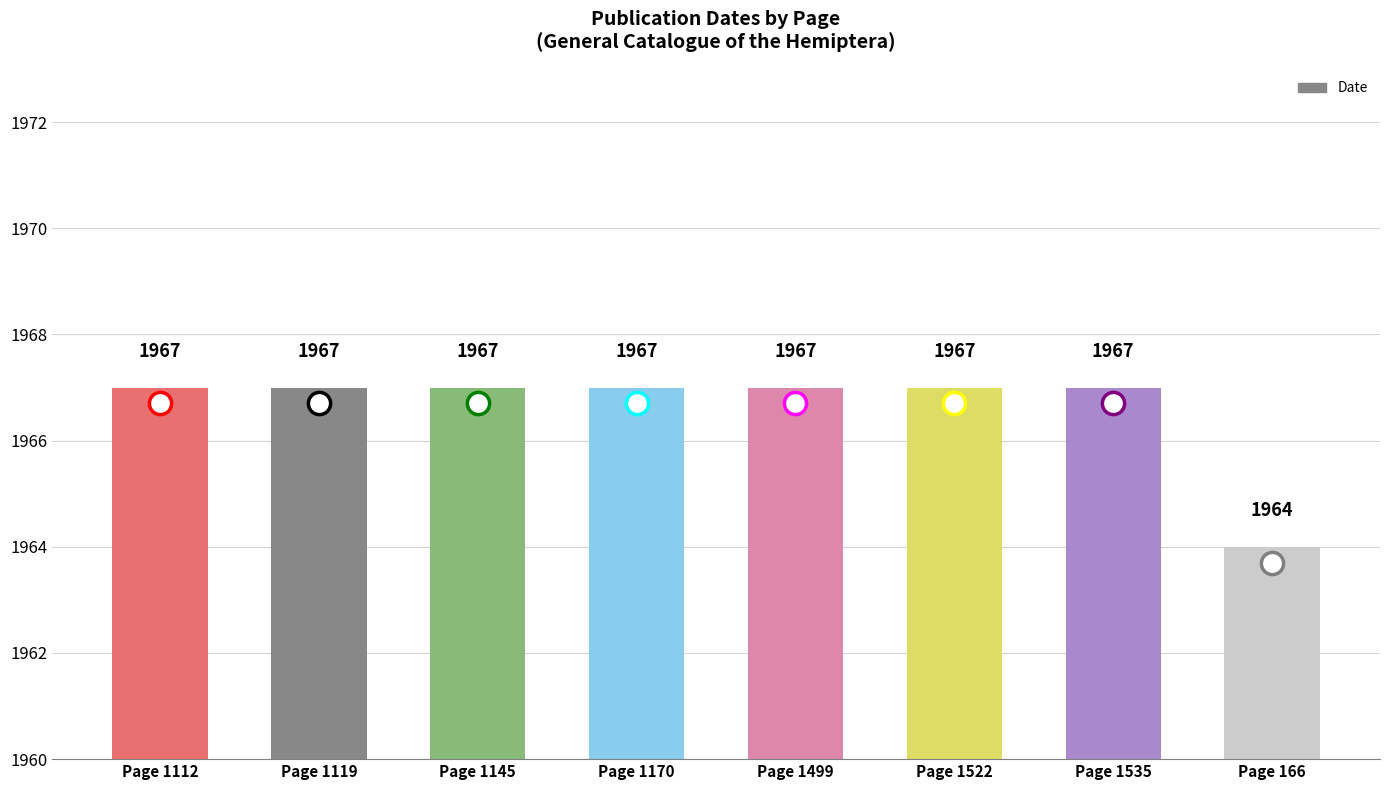

What is the greatest value displayed?

1967